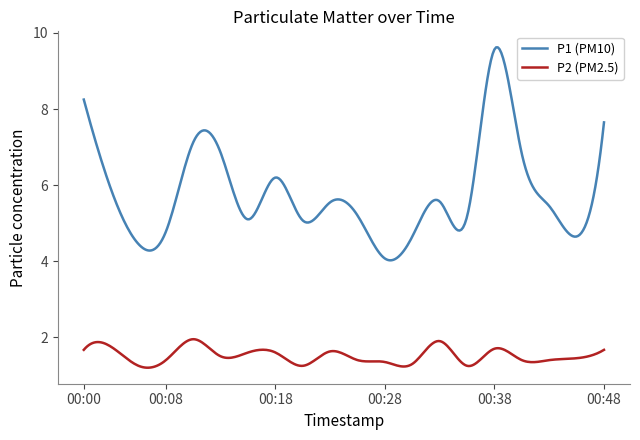

What is the smallest value displayed?

1.2